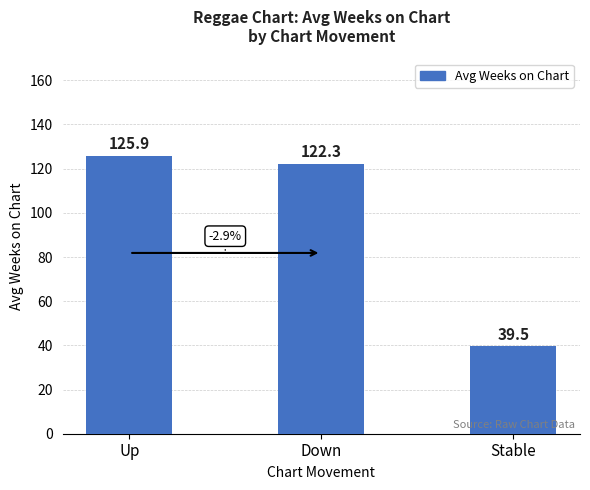

Count the number of categories in the chart.

3